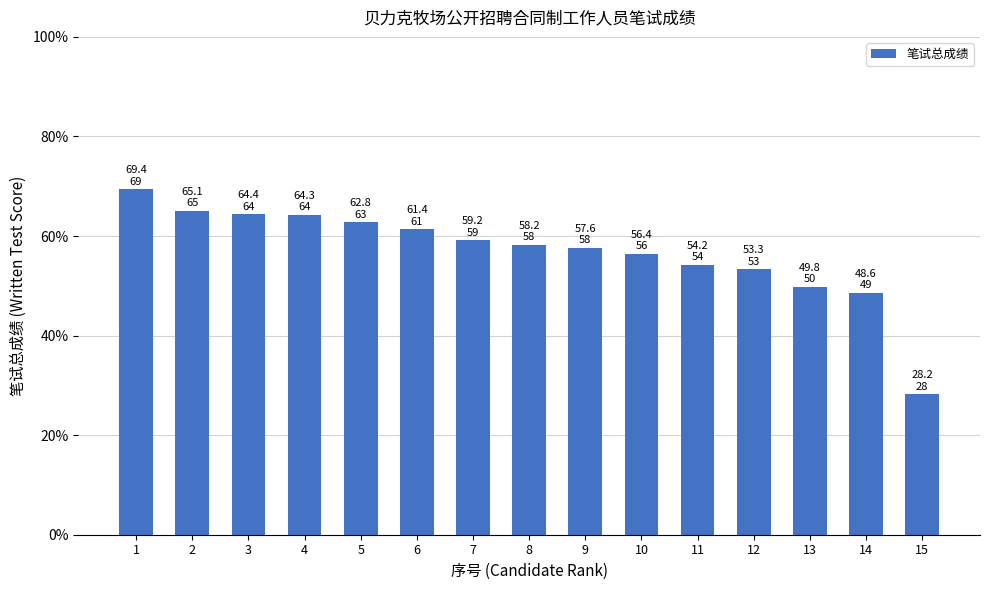

What is the value of the 11th bar from the left?

54.2